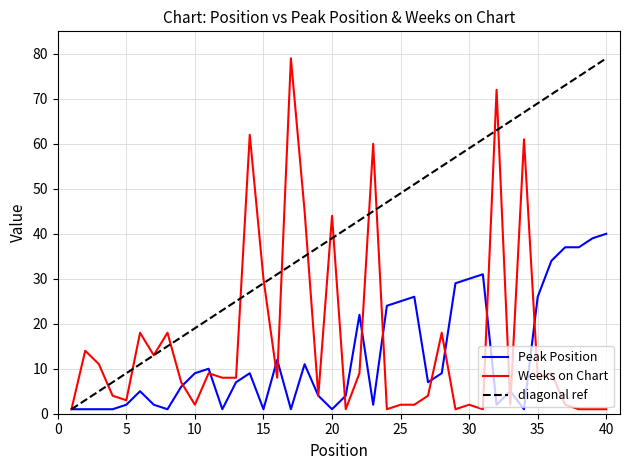

Where is the first local maximum for Peak Position?

6